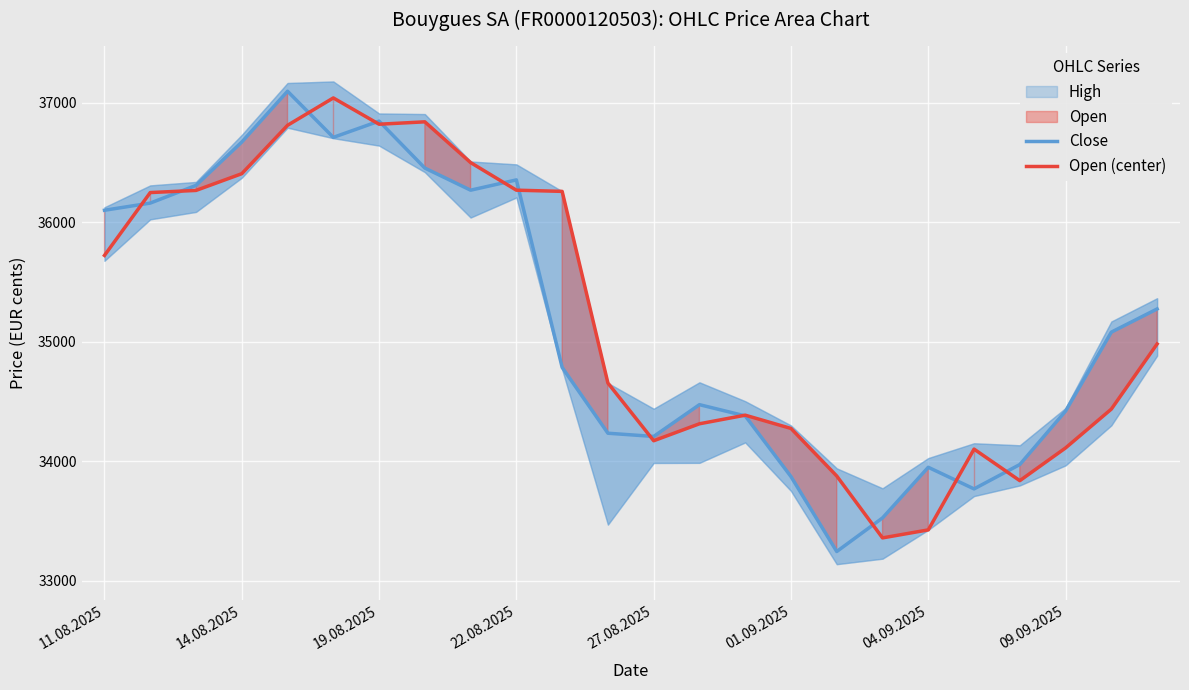

Read the Open (center) value at 27.08.2025, to the nearest 100.

34200